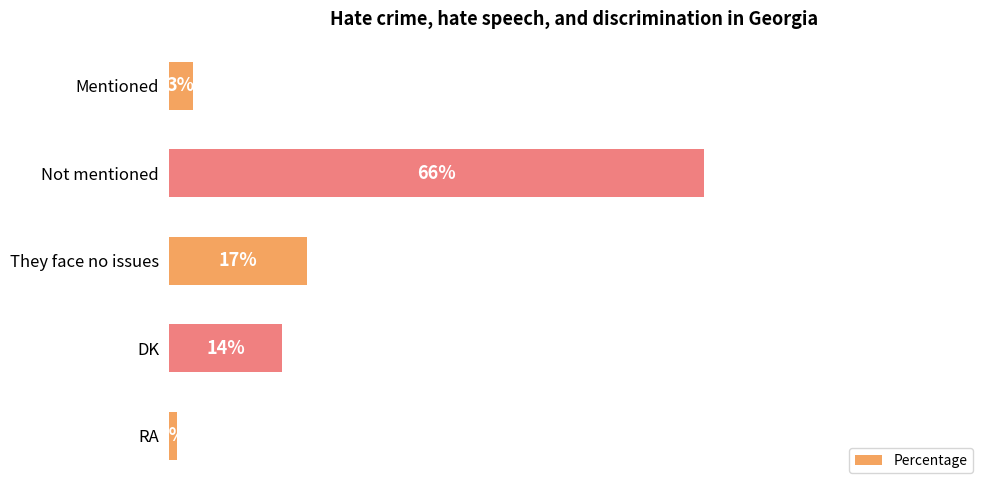

Which has a higher value, Mentioned or They face no issues?

They face no issues